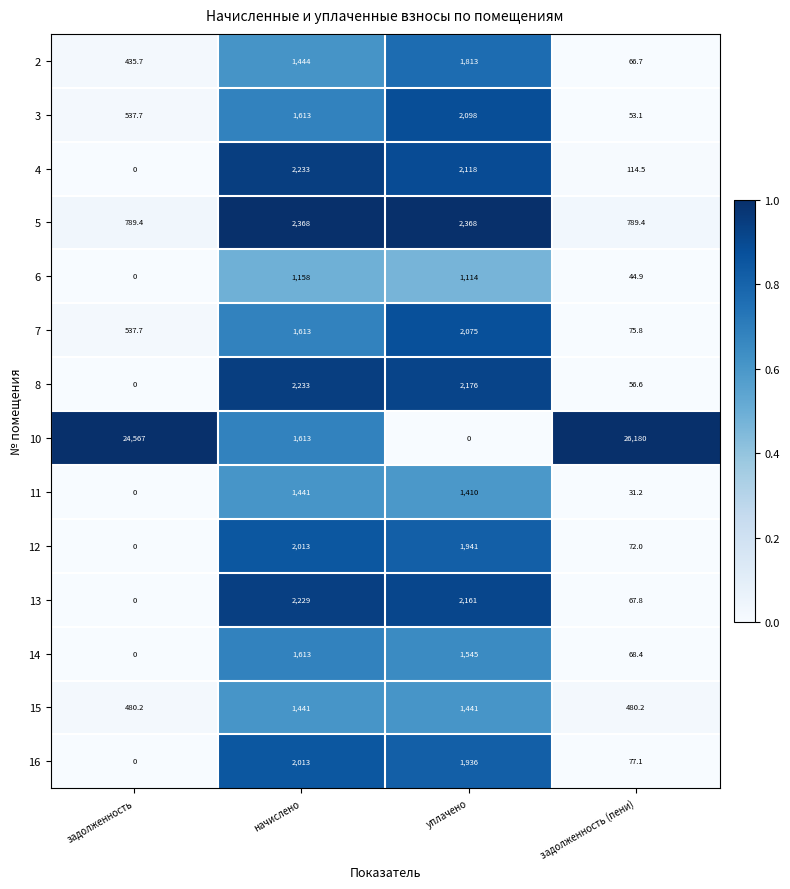

At which category is the sum across all series the highest?

задолженность (пени)